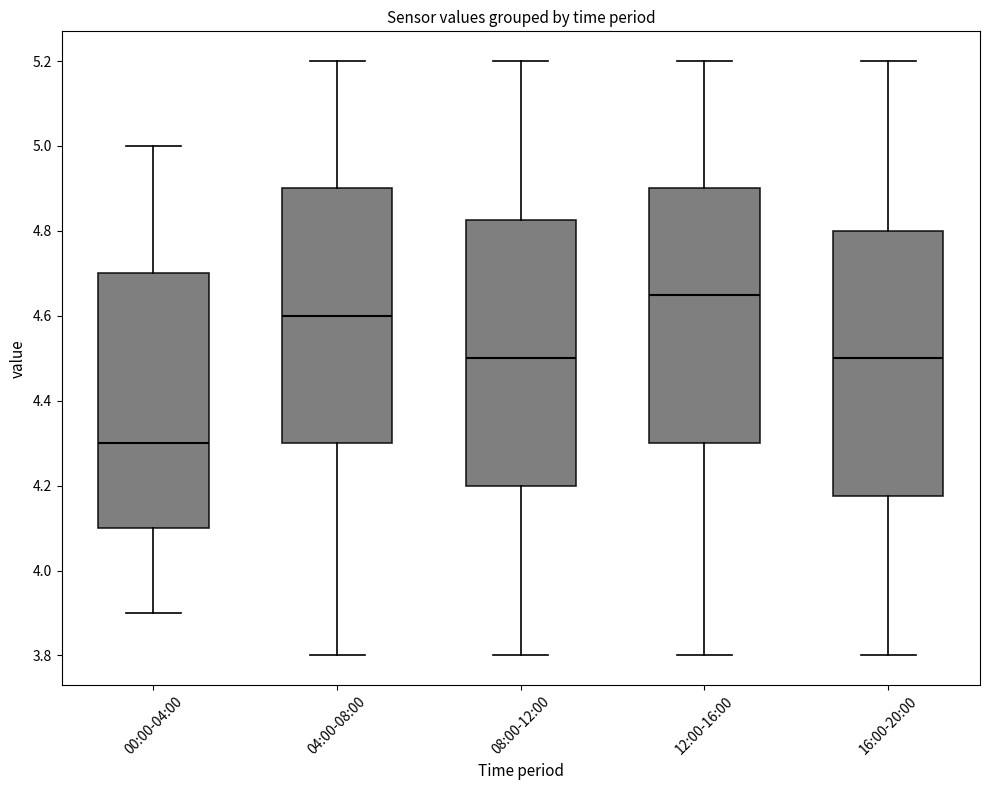

Reading left to right, read every box against the y-axis: the position of its median line, the range the box covers, and the ends of its whiskers. The values are not printed on the chart, so give them approximately, as read against the axis.

00:00-04:00: median 4.30, box 4.10 to 4.70, whiskers 3.90 to 5.00
04:00-08:00: median 4.60, box 4.30 to 4.90, whiskers 3.80 to 5.20
08:00-12:00: median 4.50, box 4.20 to 4.82, whiskers 3.80 to 5.20
12:00-16:00: median 4.66, box 4.30 to 4.90, whiskers 3.80 to 5.20
16:00-20:00: median 4.50, box 4.18 to 4.80, whiskers 3.80 to 5.20